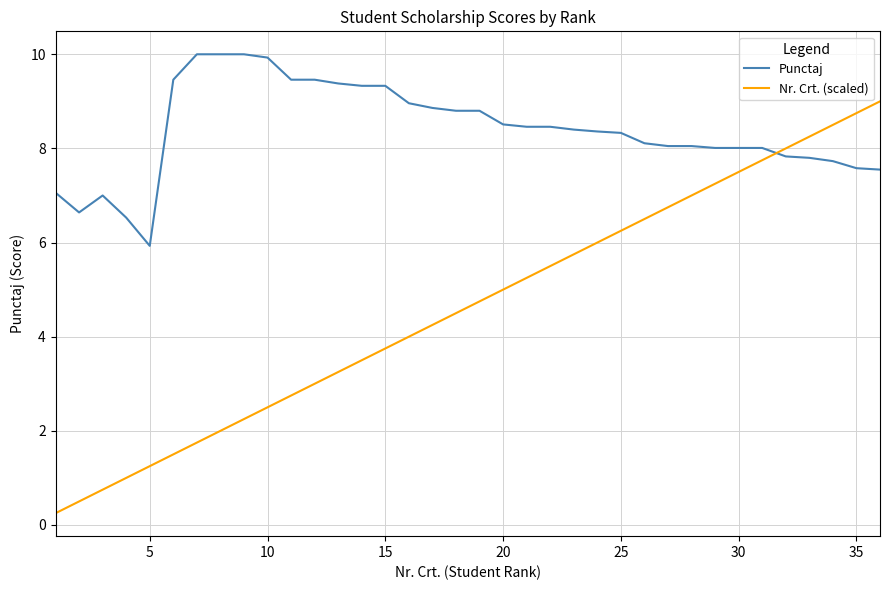

Which series has the widest spread of values?

Nr. Crt. (scaled)